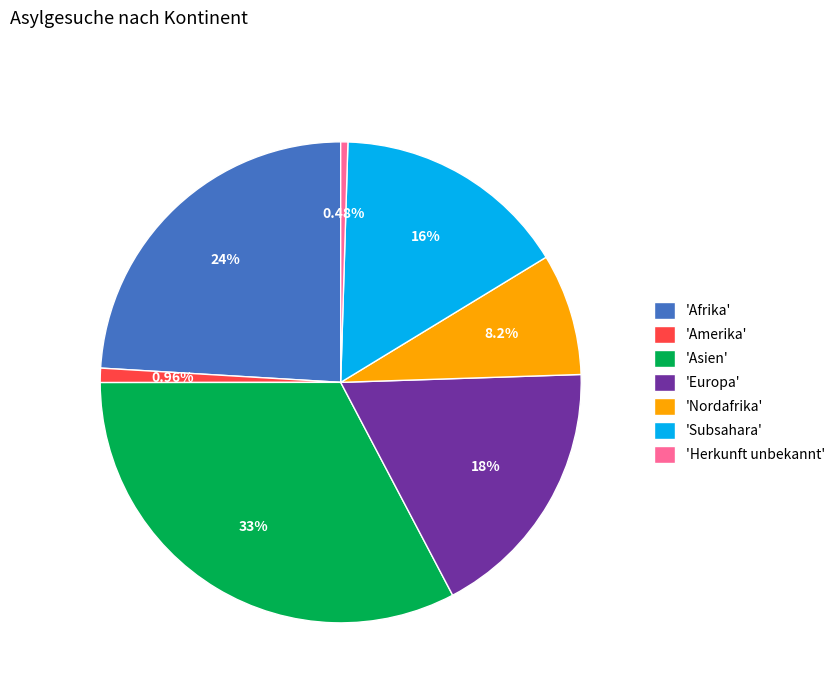

Combined, do 'Nordafrika' and 'Afrika' account for over 50%?

No